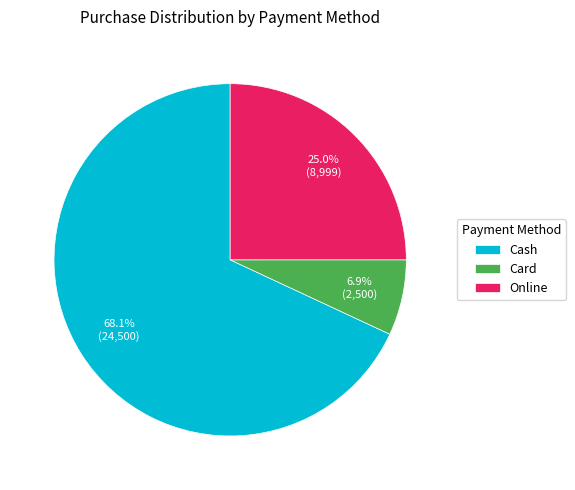

Does Online account for over 50% of the chart?

No